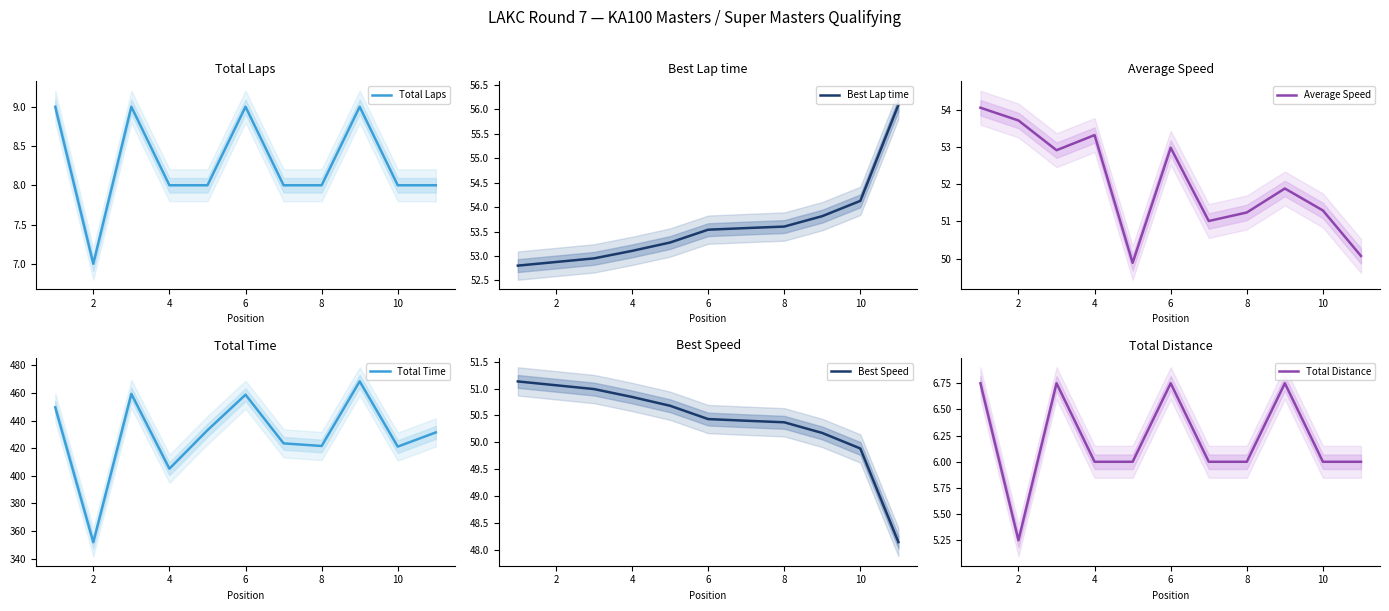

Is it true that Best Speed equals 51.1 at 2?

True